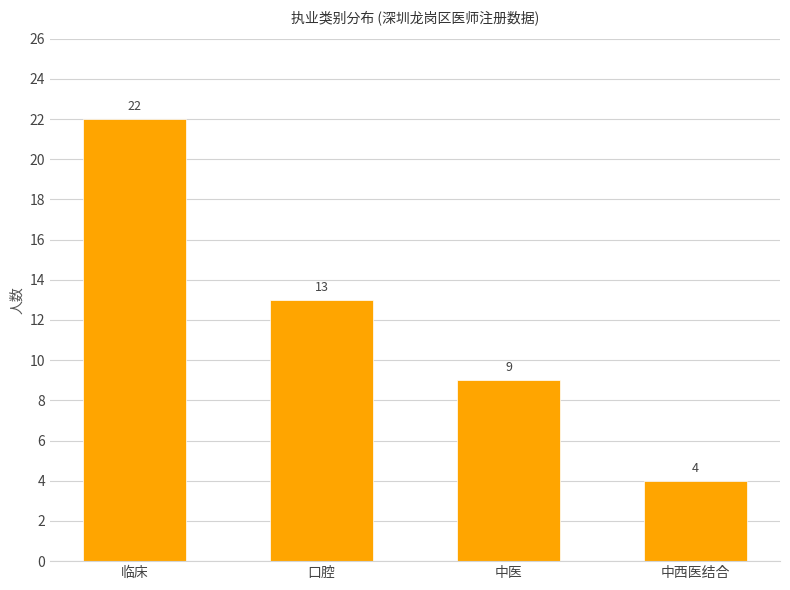

Between 中西医结合 and 临床, which is larger?

临床